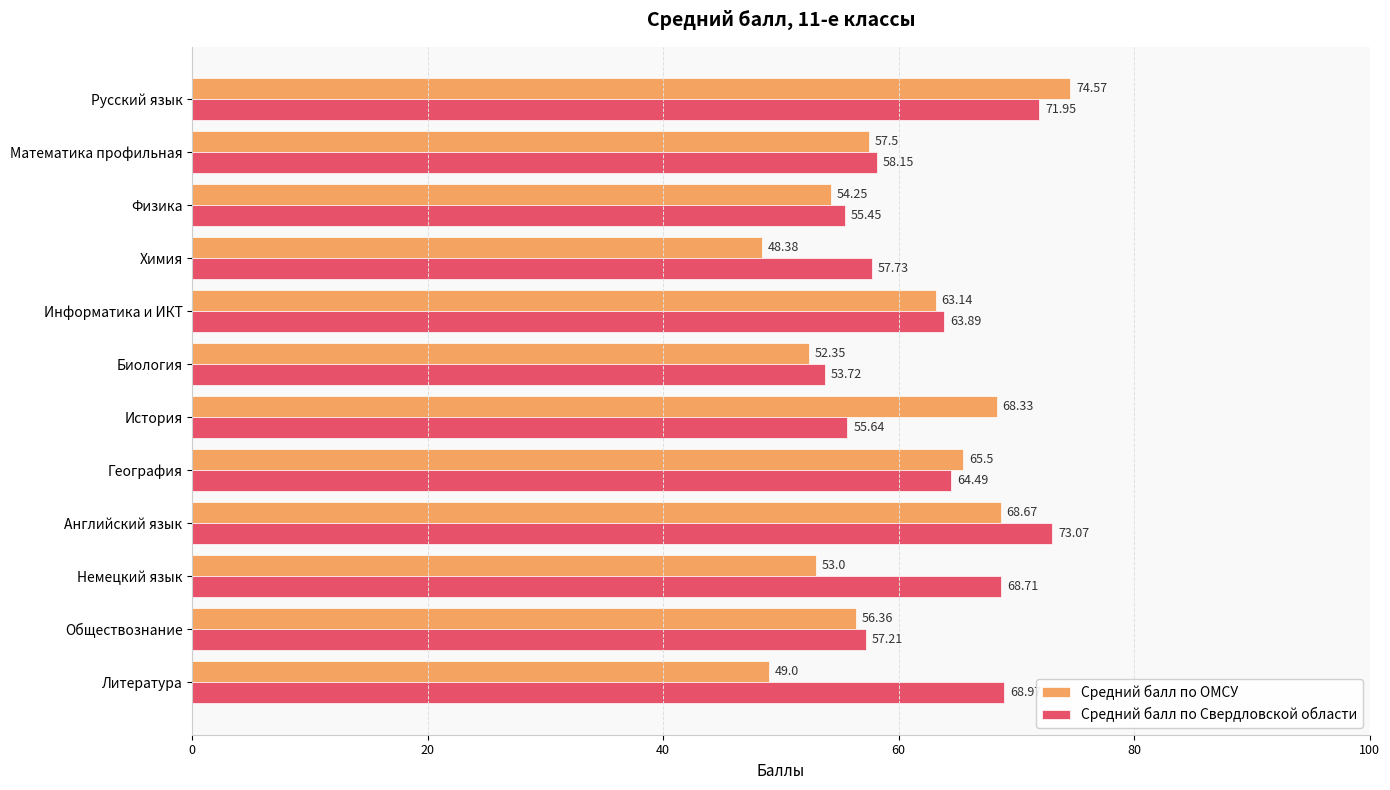

What is the average value of the Средний балл по Свердловской области series?

62.4